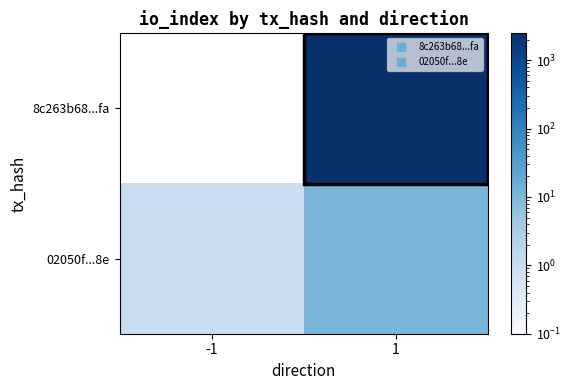

Rank the series at -1 from lowest to highest value.

8c263b68...fa, 02050f...8e